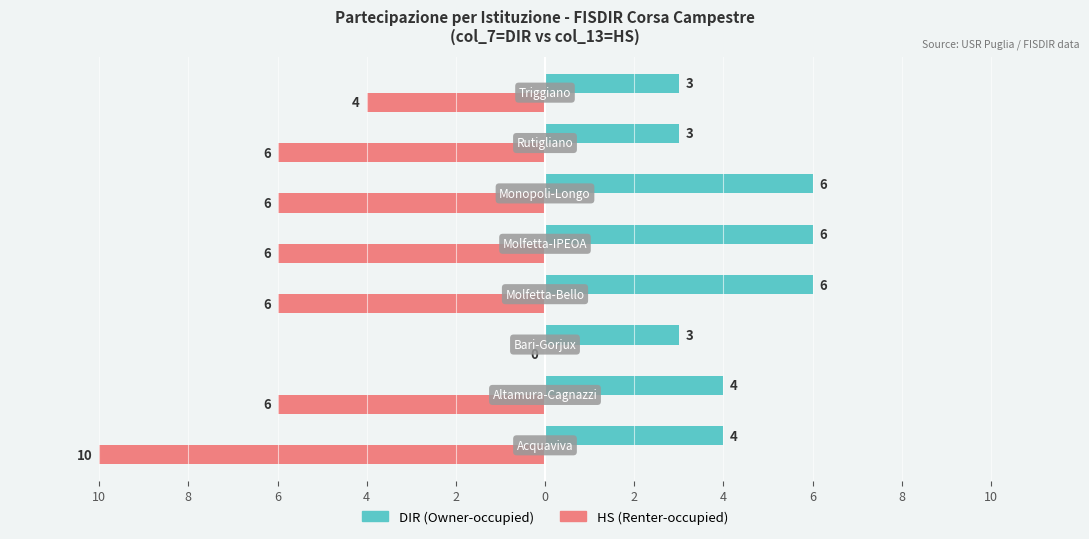

What are all the series names shown in the legend?

DIR (Owner-occupied), HS (Renter-occupied)